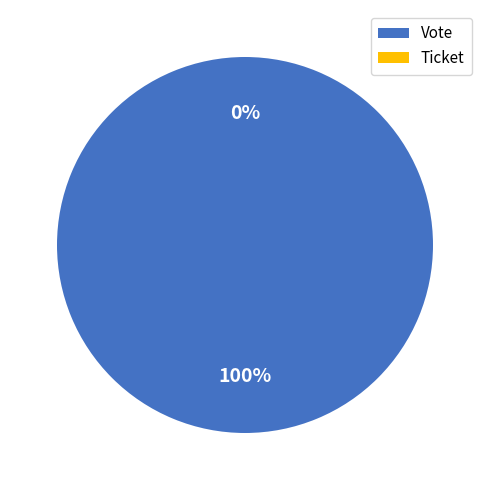

Which slice is the largest?

Vote